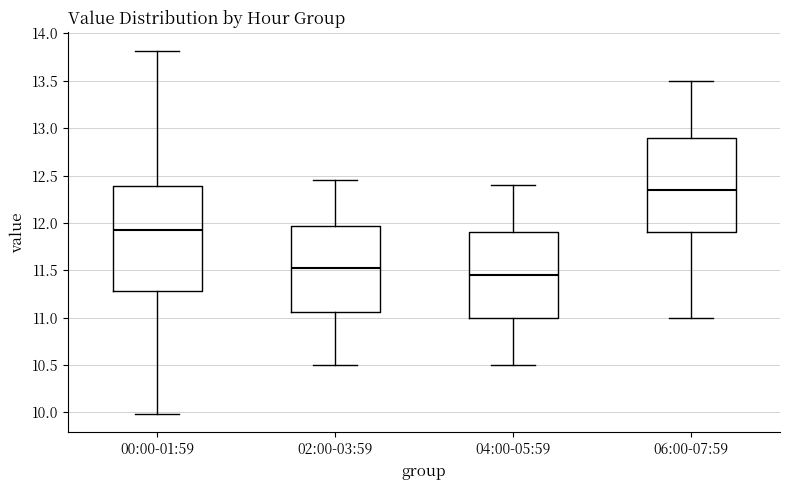

Reading left to right, read every box against the y-axis: the position of its median line, the range the box covers, and the ends of its whiskers. The values are not printed on the chart, so give them approximately, as read against the axis.

00:00-01:59: median 11.95, box 11.30 to 12.40, whiskers 10.00 to 13.80
02:00-03:59: median 11.55, box 11.05 to 11.95, whiskers 10.50 to 12.45
04:00-05:59: median 11.45, box 11.00 to 11.90, whiskers 10.50 to 12.40
06:00-07:59: median 12.35, box 11.90 to 12.90, whiskers 11.00 to 13.50